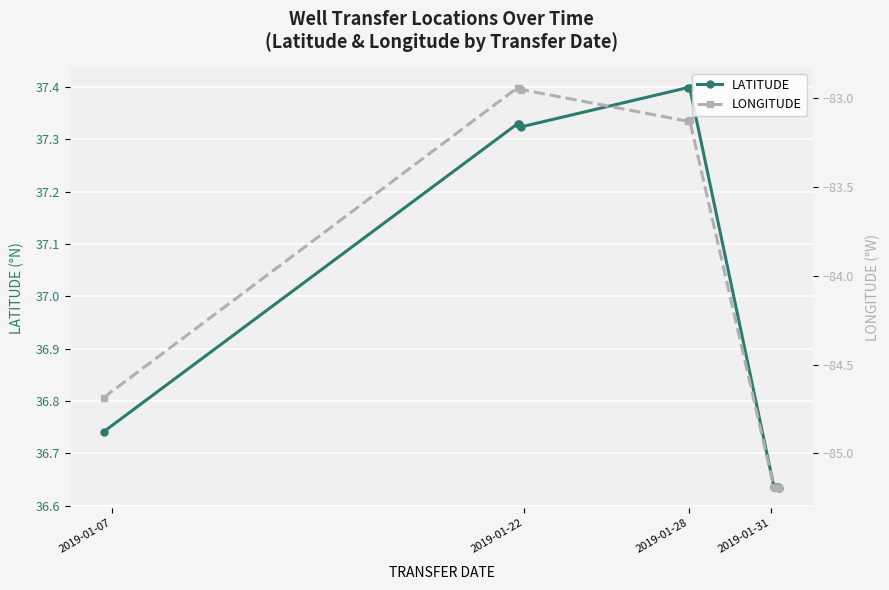

Where is the first local minimum for LATITUDE?

2019-01-31